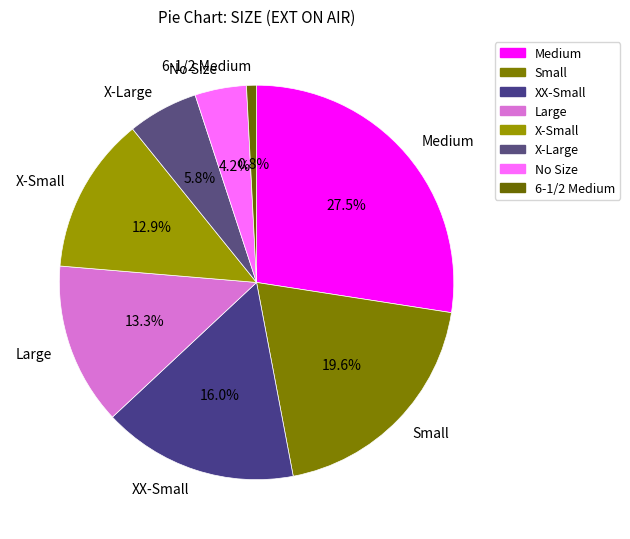

To the nearest percent, what is the difference between the largest and smallest slice percentages?

27%